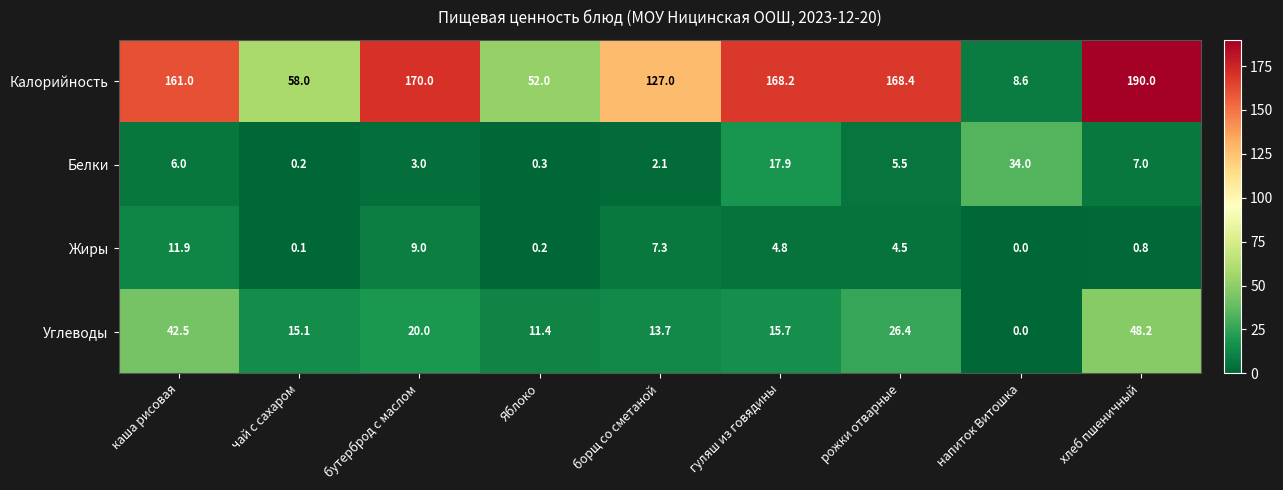

Count the number of data series in this chart.

4